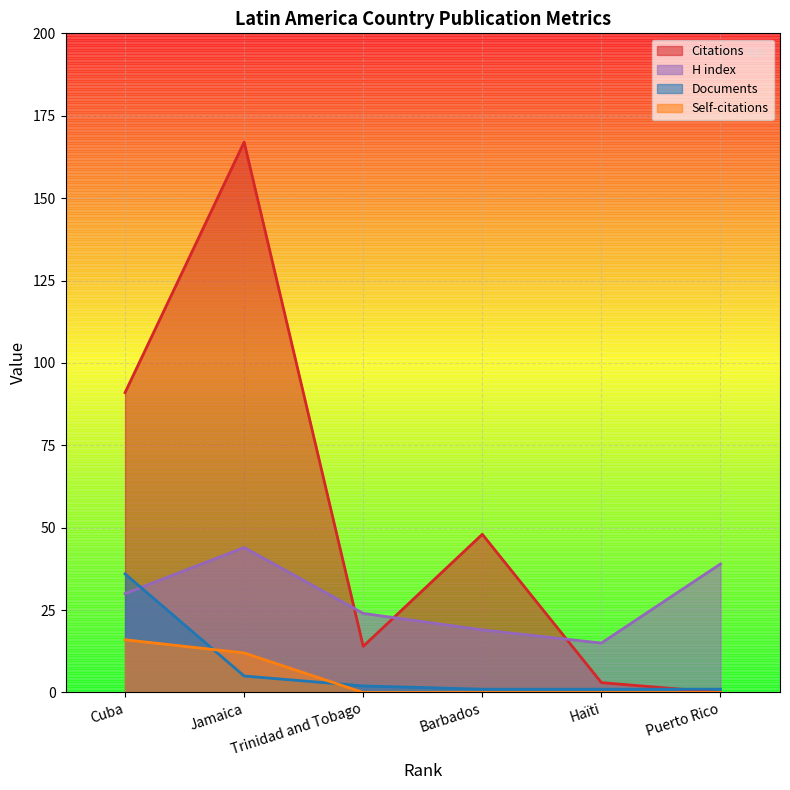

Does the chart display data point markers on the line(s)?

No